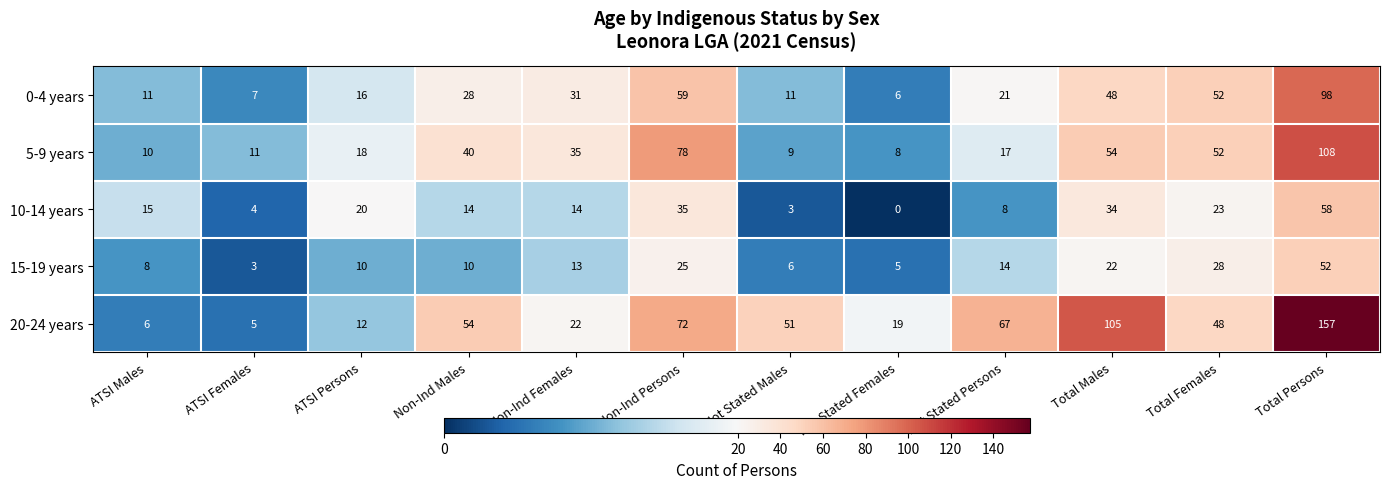

List the series in order of their peak value, lowest first.

15-19 years, 10-14 years, 0-4 years, 5-9 years, 20-24 years